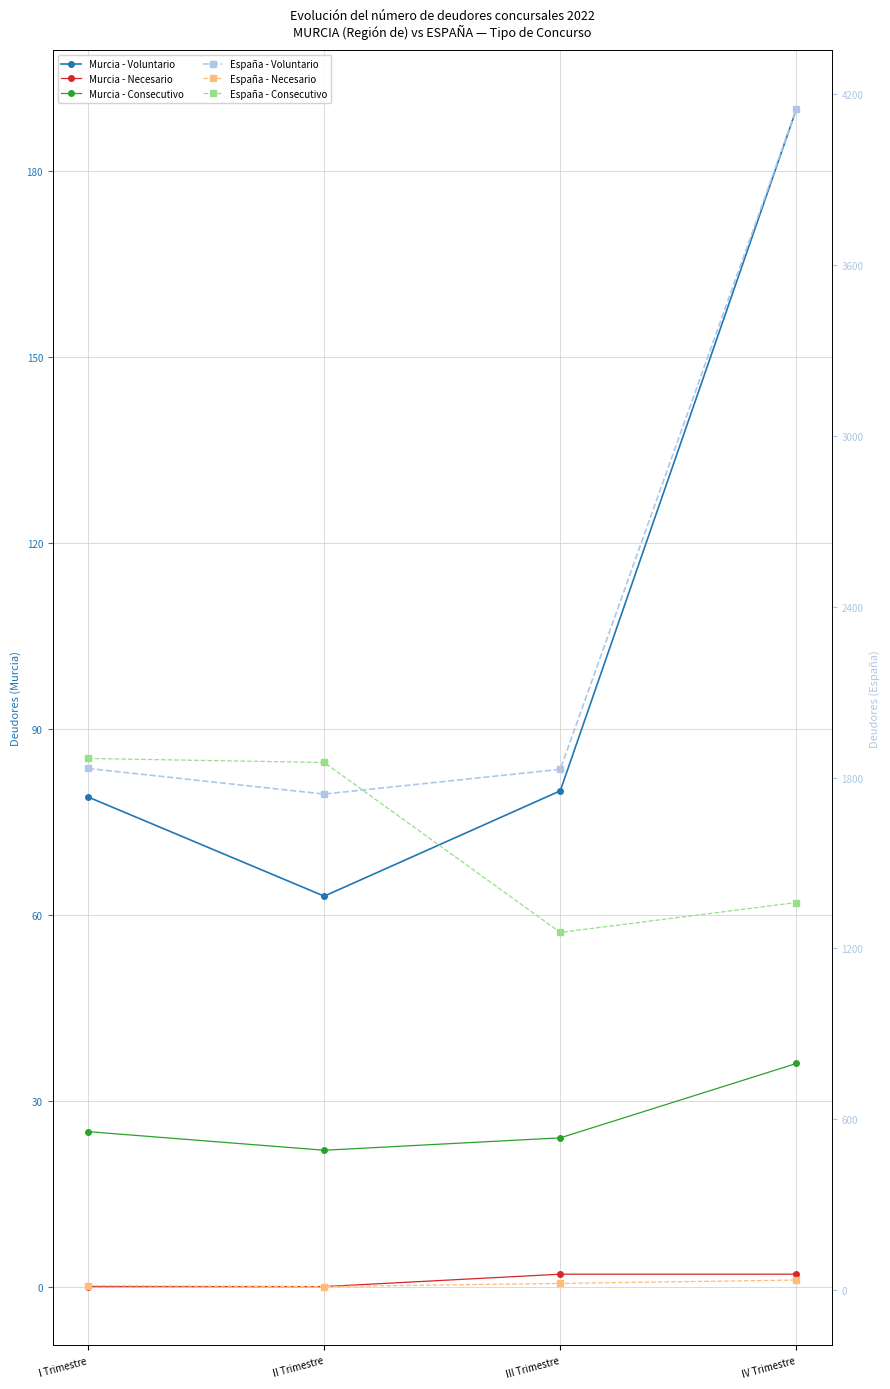

Does the chart have visible grid lines?

Yes